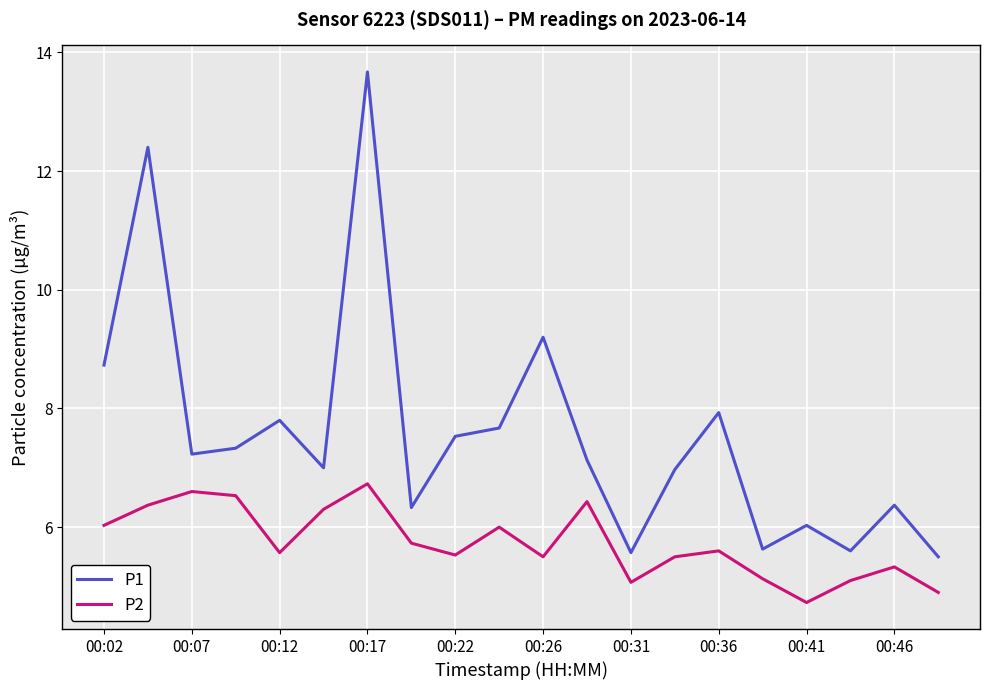

True or false: P2 and P1 intersect in this chart.

False